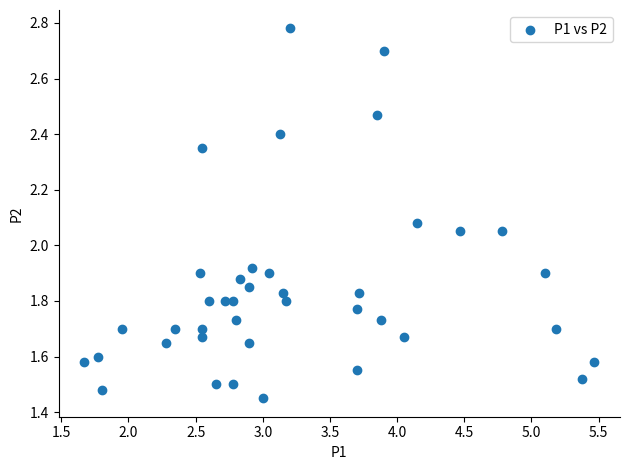

Count the number of points in this scatter plot.

40